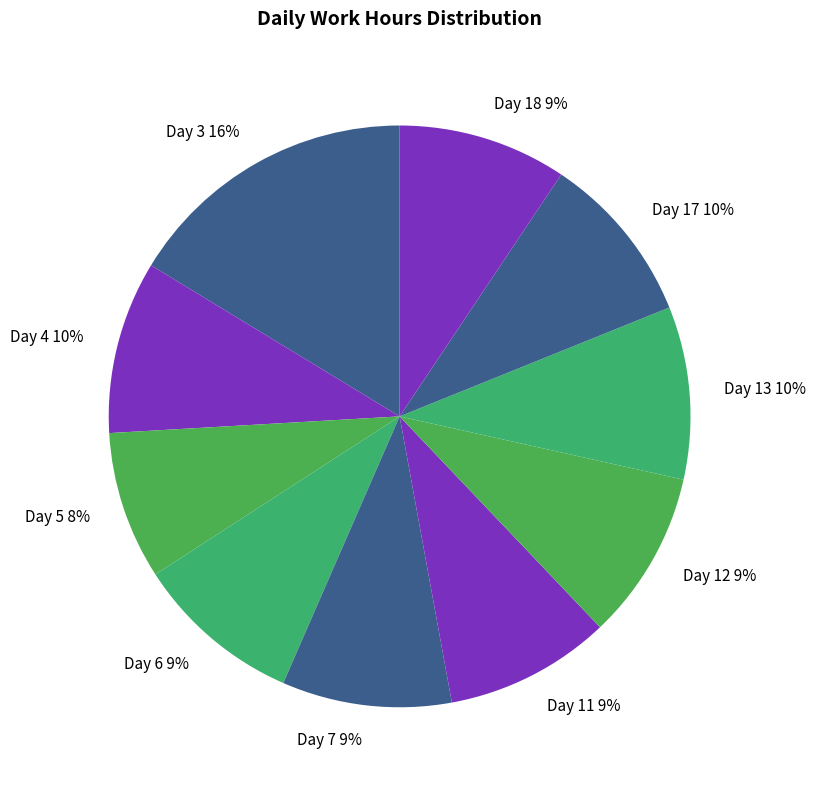

Which slice is the smallest?

Day 5